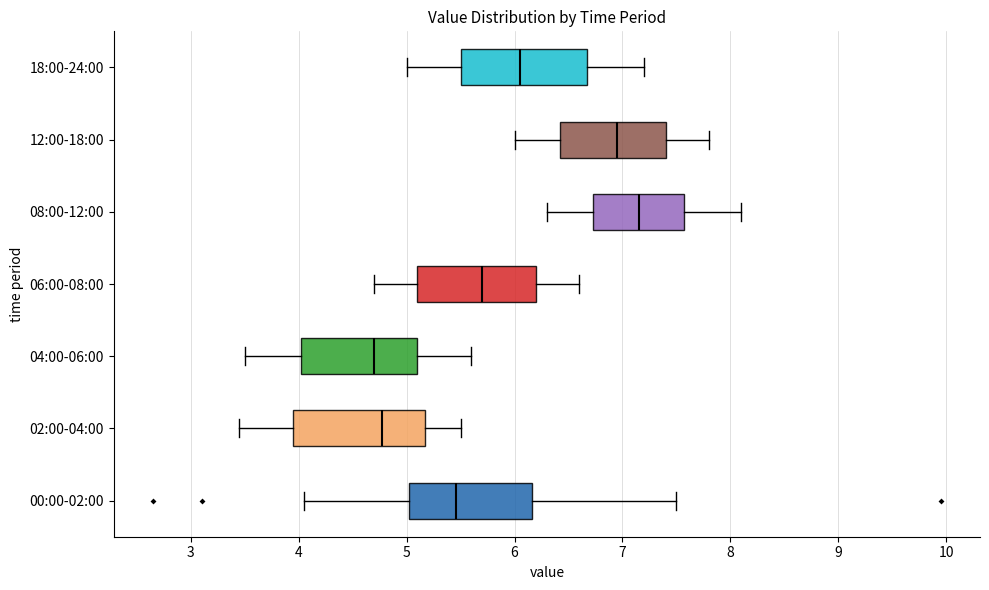

Where is the left edge of the box for 00:00-02:00 on the x-axis? The values are not printed on the chart, so give them approximately, as read against the axis.

5.0